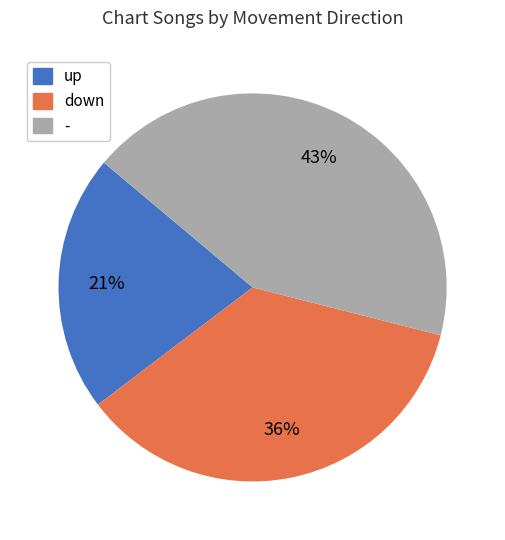

To the nearest percent, what percentage of the pie is -?

43%